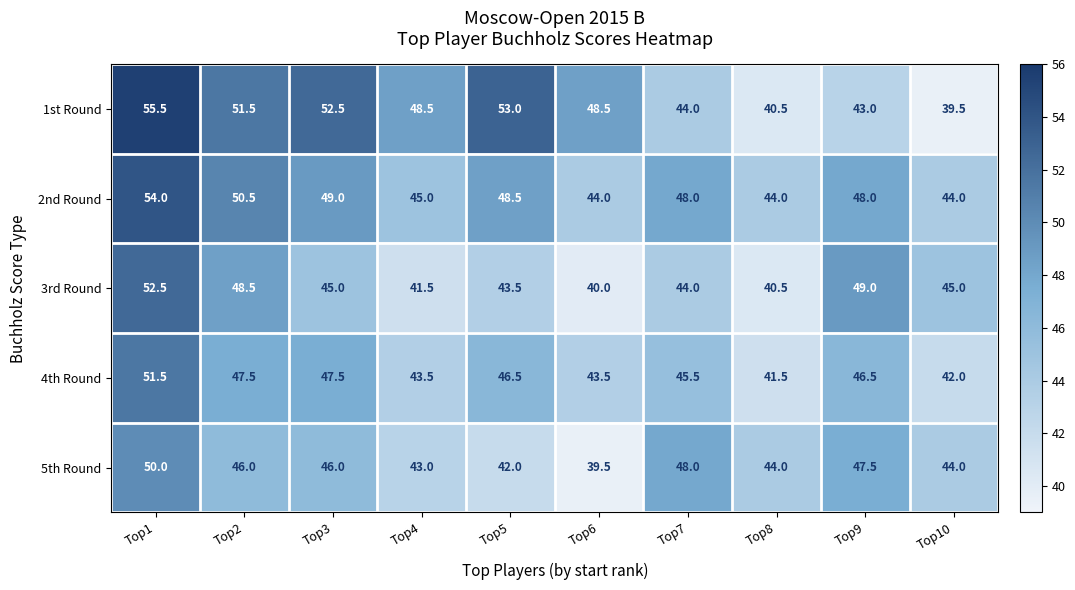

What is the sum of all 5th Round values?

450.0